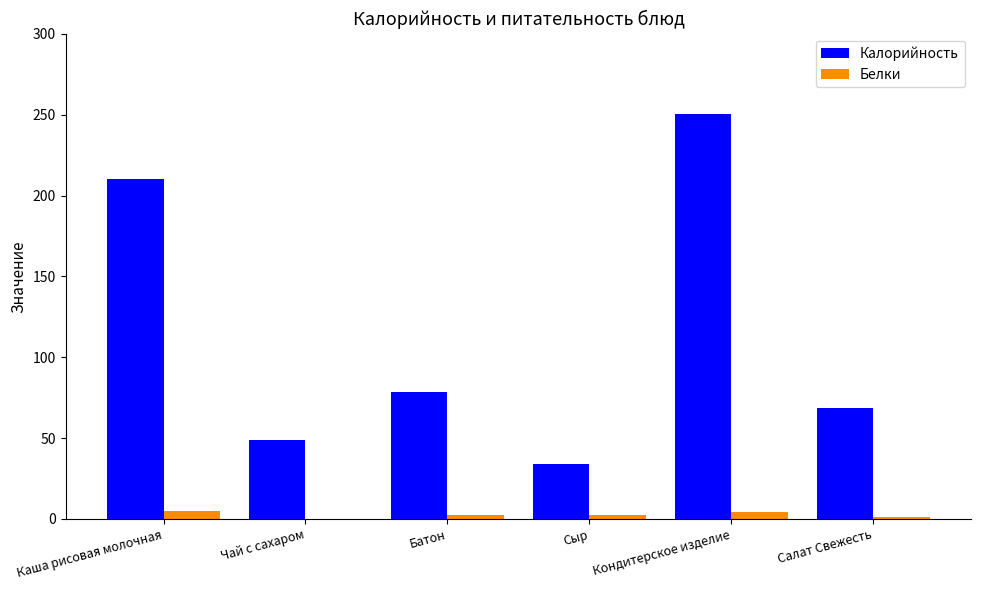

What is the sum of all Калорийность values?

690.3